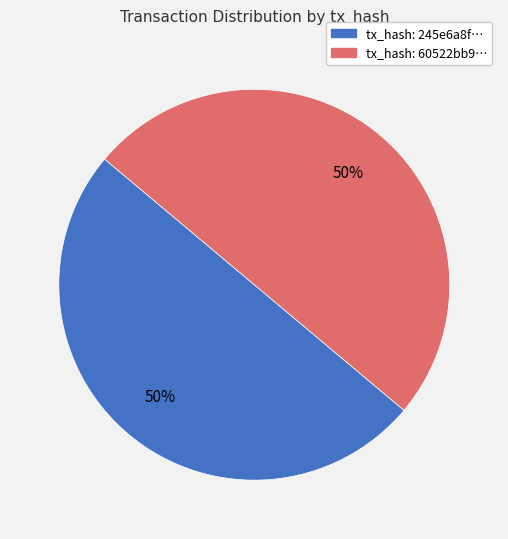

Combined, do tx_hash: 60522bb9… and tx_hash: 245e6a8f… account for over 50%?

Yes